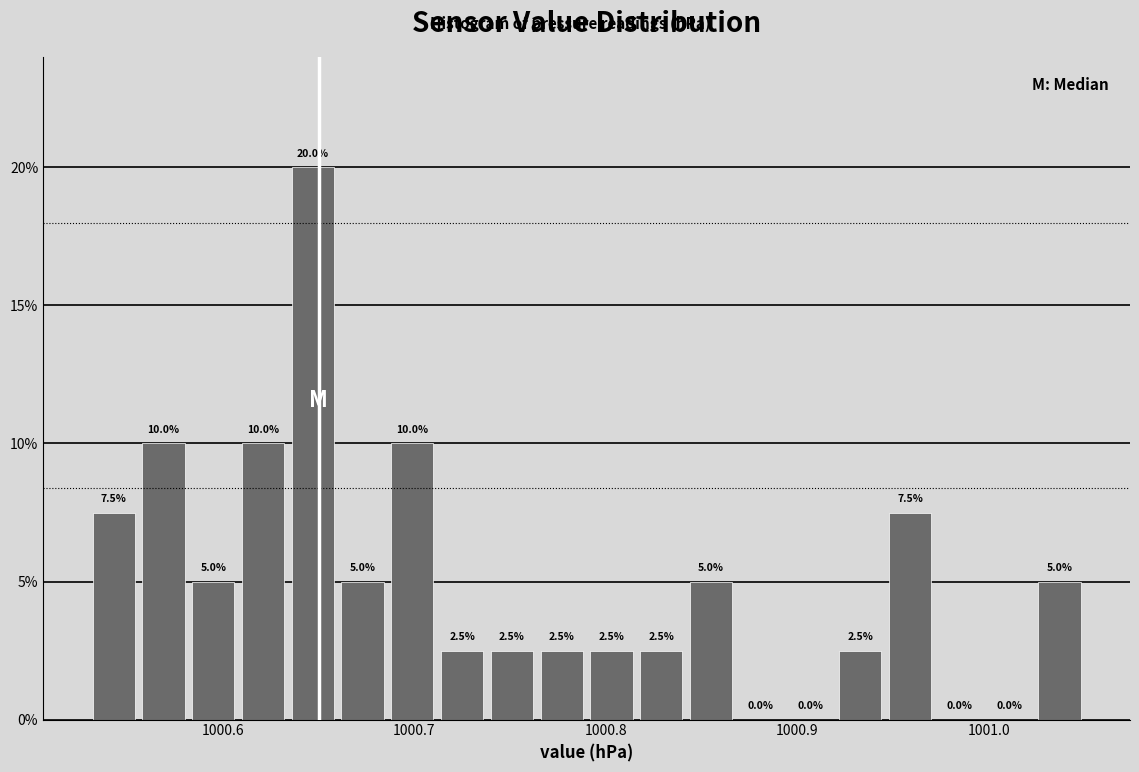

Around what value on the x-axis is the tallest bar? Give the approximate position of its centre, as read against the axis.

1000.65